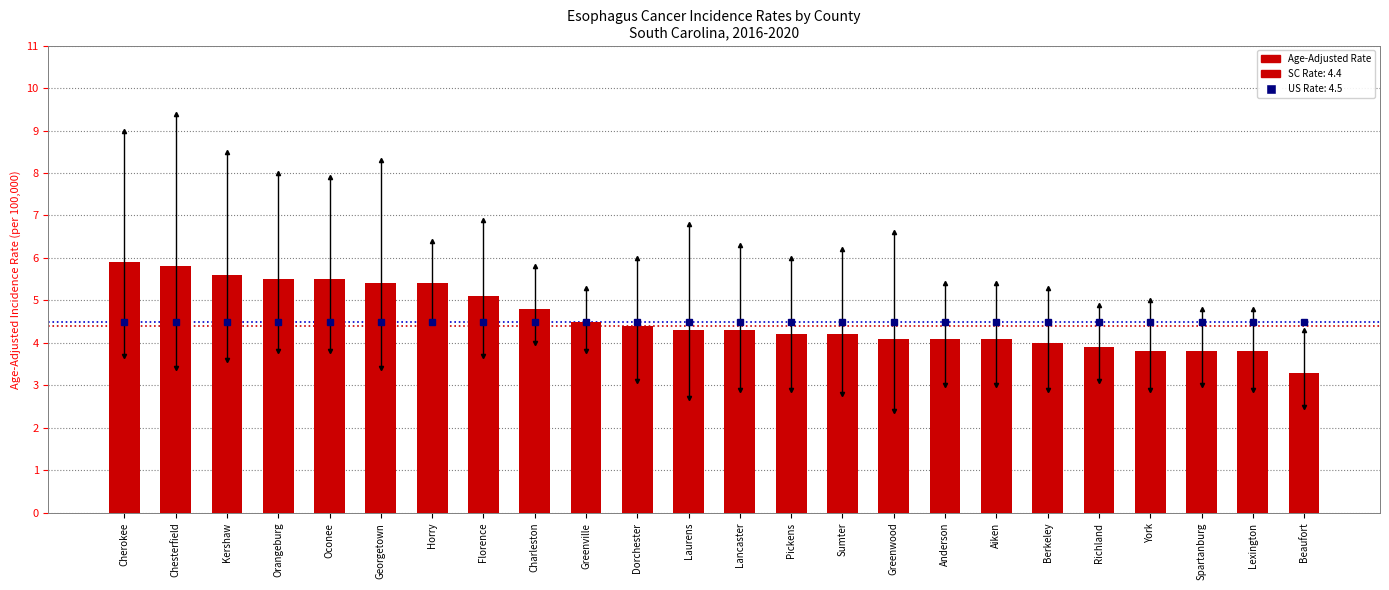

What is the label of the 17th bar from the right?

Florence